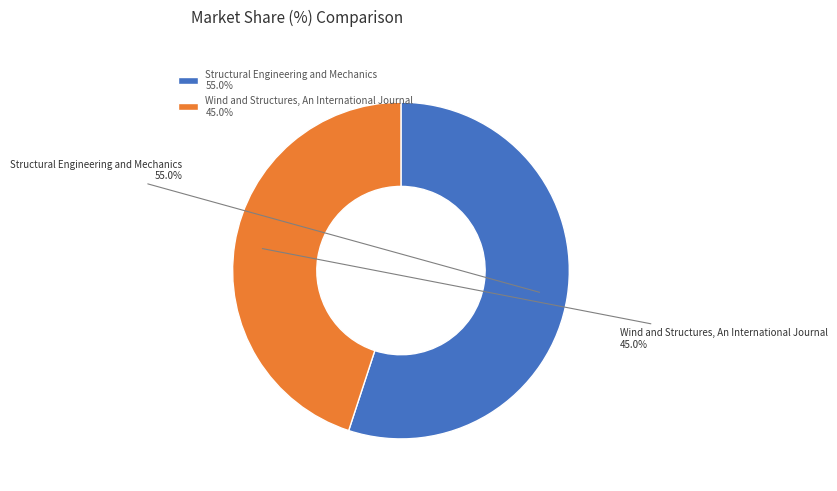

Is Structural Engineering and Mechanics the majority of the pie?

Yes